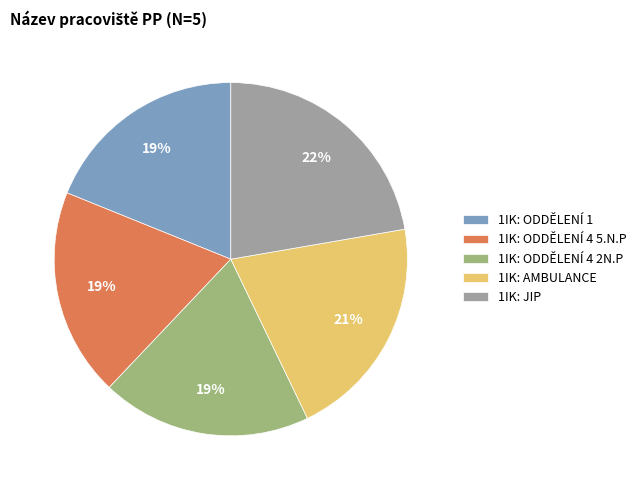

What is the ratio of the value at 1IK: ODDĚLENÍ 4 5.N.P to the value at 1IK: AMBULANCE?

0.9